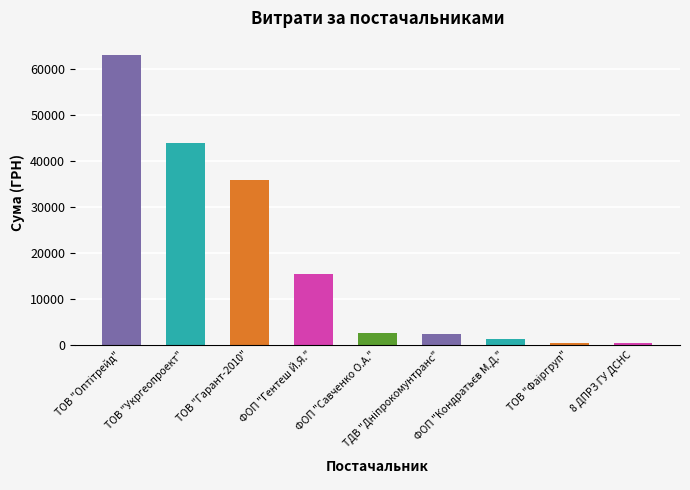

What is the maximum value shown in the chart?

62955.0